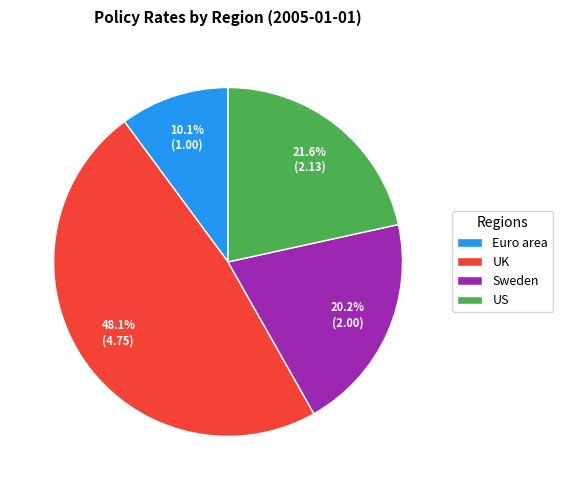

What percentage is NOT represented by Euro area?

89.9%